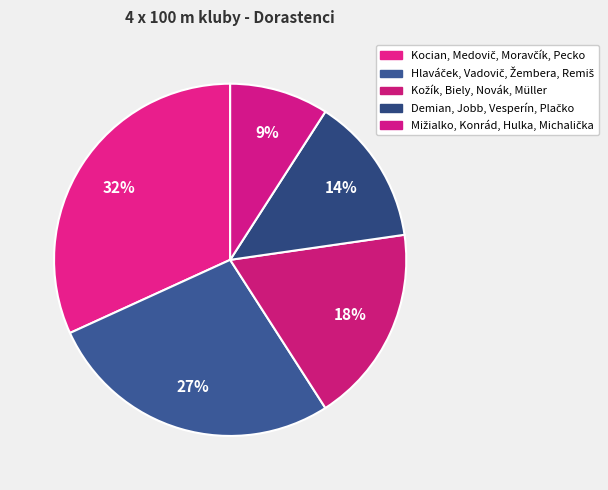

How much of the chart is everything except Mižialko, Konrád, Hulka, Michalička?

90.9%